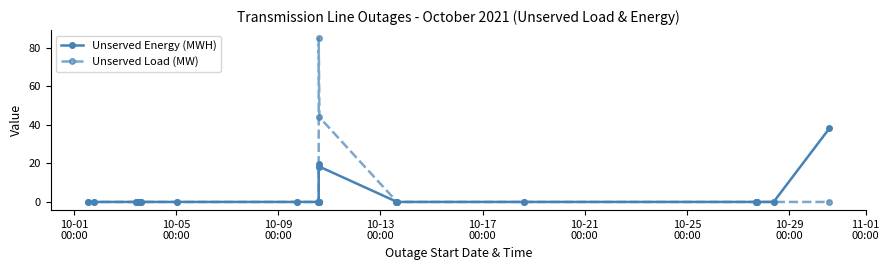

True or false: Unserved Energy (MWH) has more than 1 interior local peaks.

False